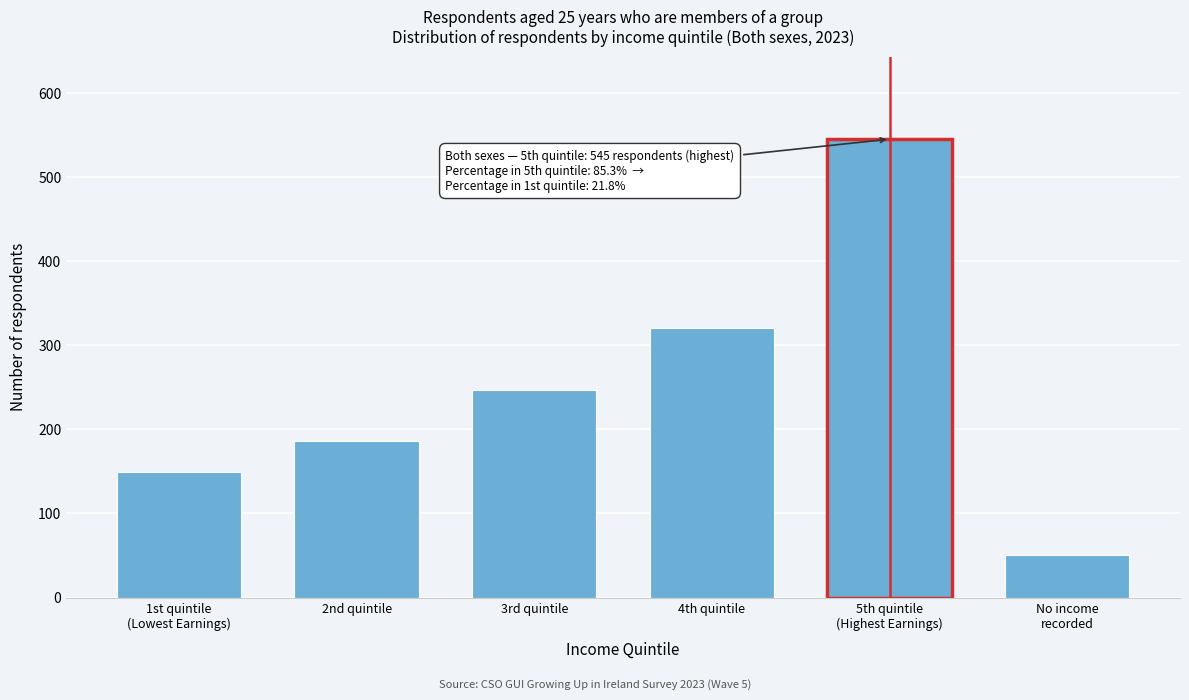

Reading left to right, what are all the values shown in this chart?

149	186	247	320	545	51